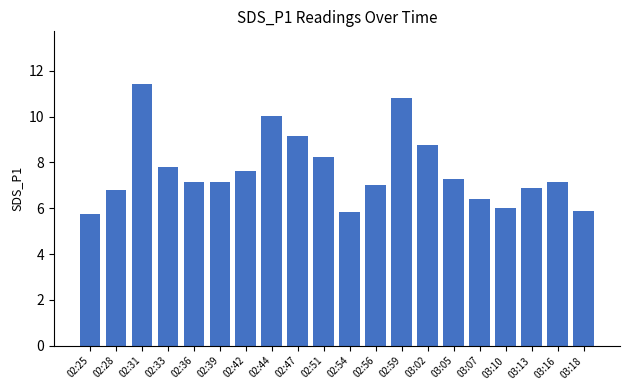

What is the difference between the values at 02:44 and 02:51?

1.8